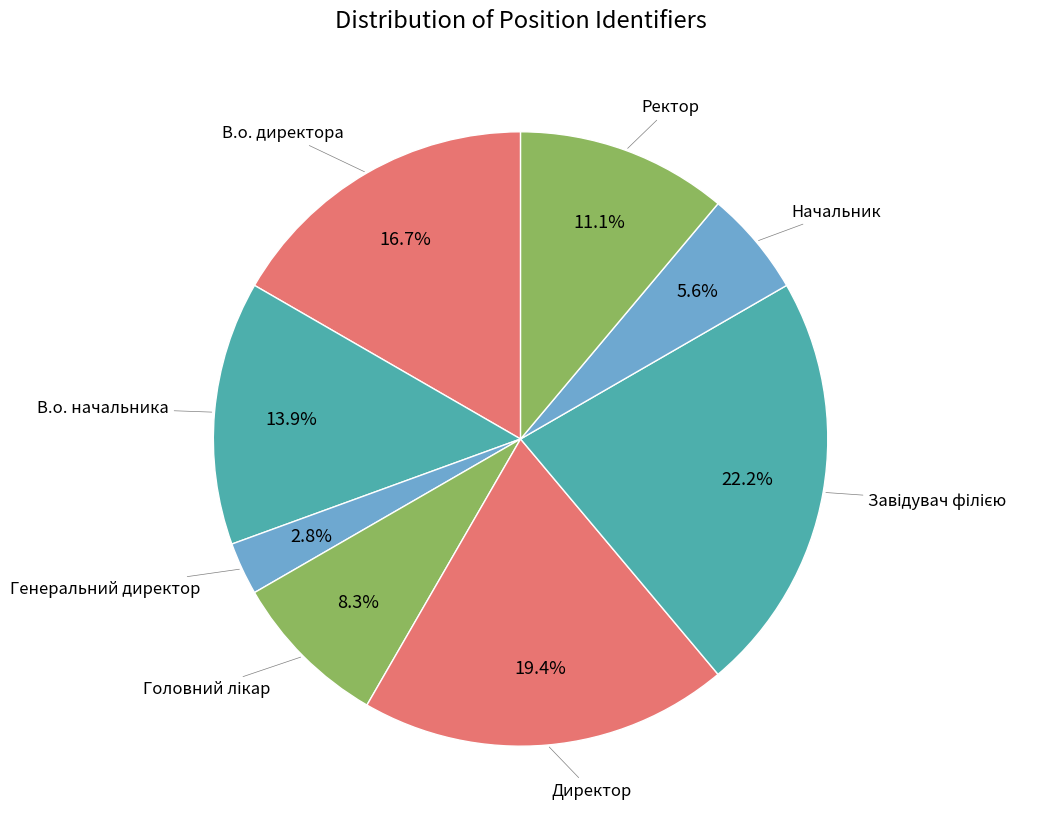

Is there a majority slice in this chart?

No